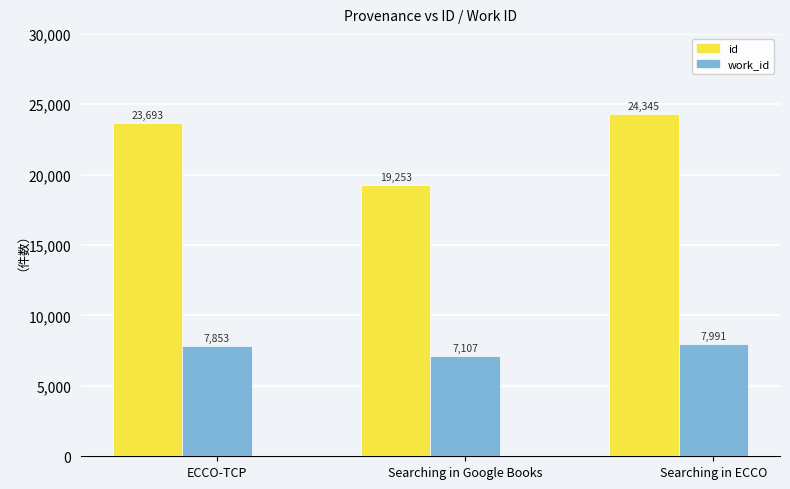

Which series has the largest total across all categories?

id